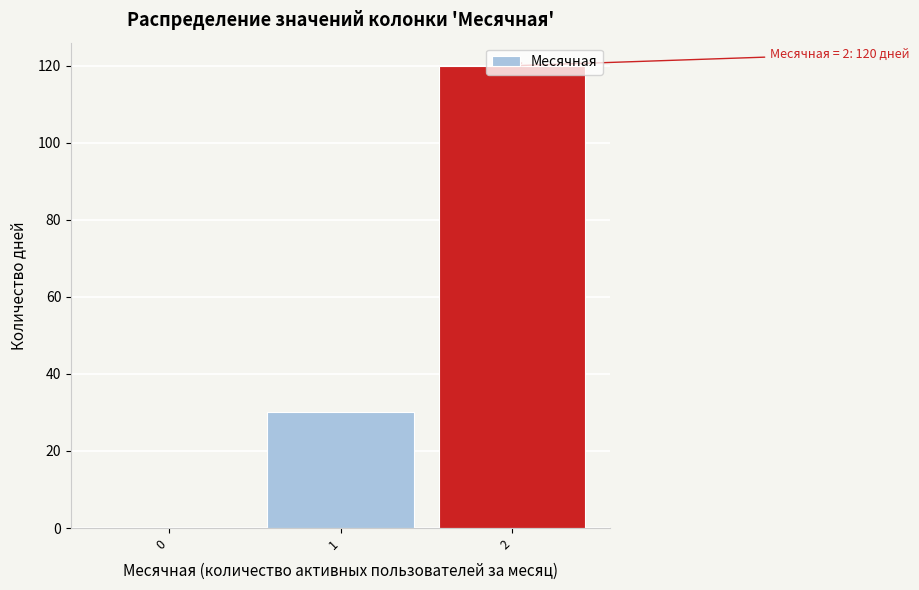

What is the maximum value shown in the chart?

120